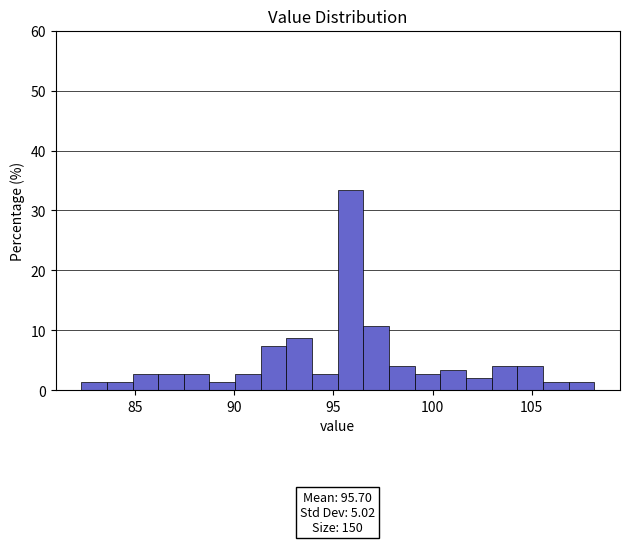

Around what value on the x-axis is the tallest bar? Give the approximate position of its centre, as read against the axis.

96.0